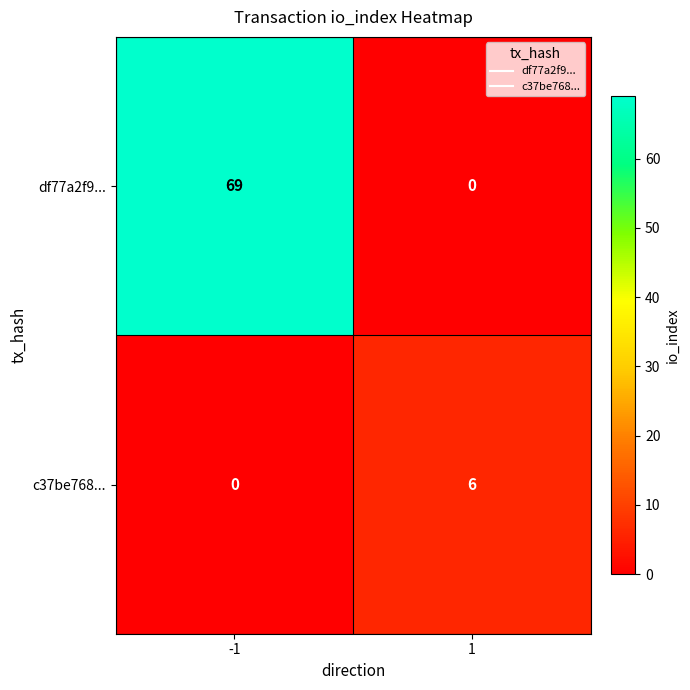

Reading right to left, extract all data points from this chart.

df77a2f9...: 1=0	-1=69
c37be768...: 1=6	-1=0